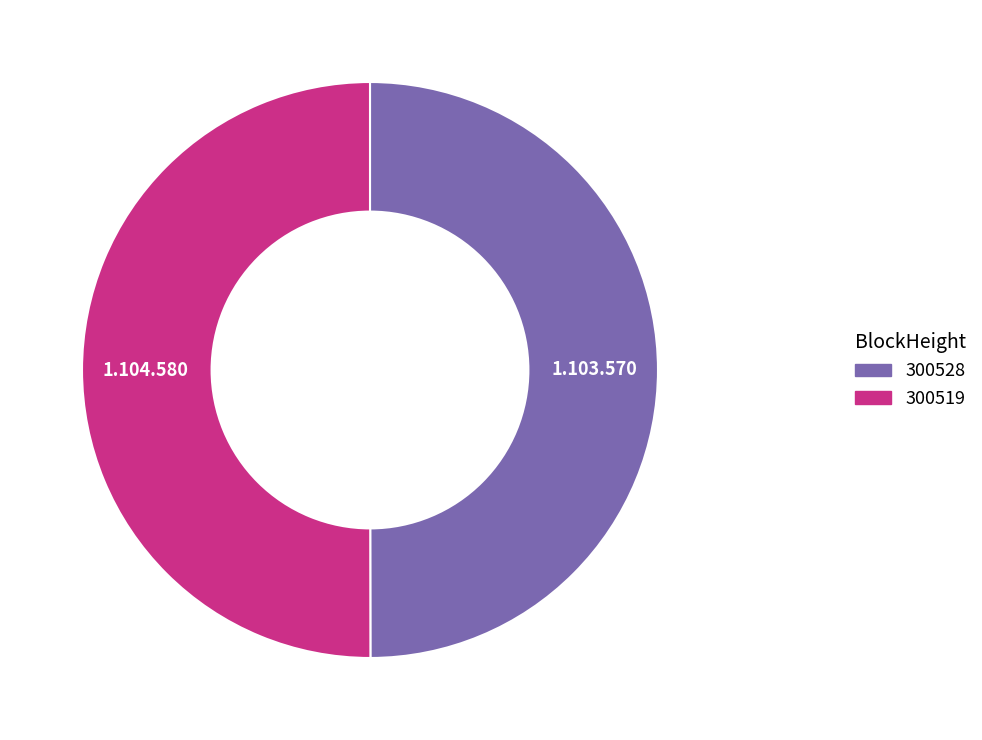

True or false: 300519 accounts for 59% of the total.

False